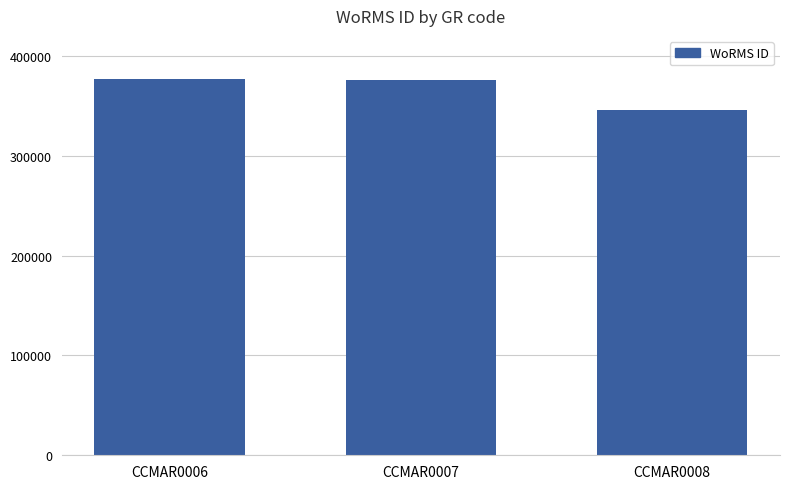

Which label corresponds to the smallest value in the chart?

CCMAR0008